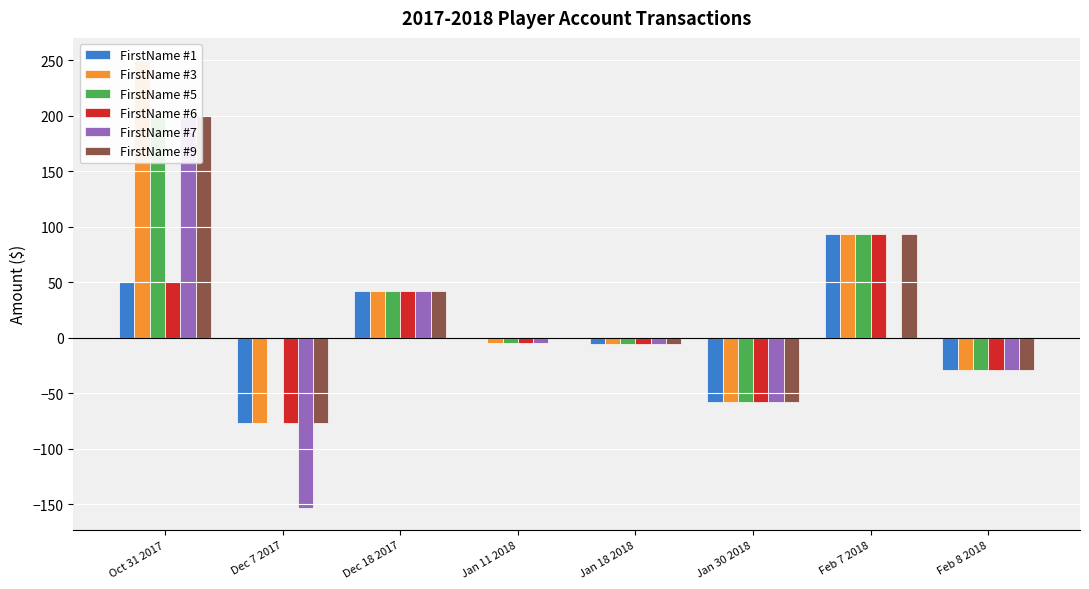

Is the value of FirstName #1 at Oct 31 2017 greater than the value of FirstName #7 at Jan 30 2018?

Yes